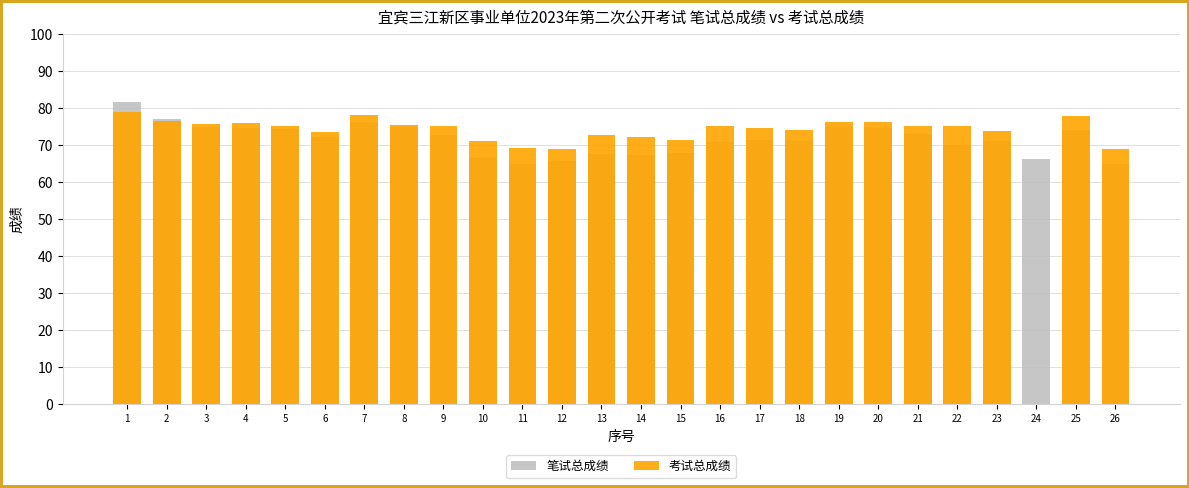

Reading right to left, transcribe all the data shown in this chart.

笔试总成绩: 64.9	74.0	66.1	71.0	69.9	73.0	74.5	74.9	71.1	71.3	70.9	67.9	67.3	67.6	65.7	64.8	66.5	72.6	75.0	76.2	72.2	74.4	74.5	74.9	77.0	81.7
考试总成绩: 68.9	77.7	0.0	73.7	75.1	75.2	76.1	76.1	74.1	74.7	75.2	71.2	72.1	72.6	68.9	69.3	71.2	75.1	75.4	78.1	73.6	75.2	75.9	75.7	76.6	78.9